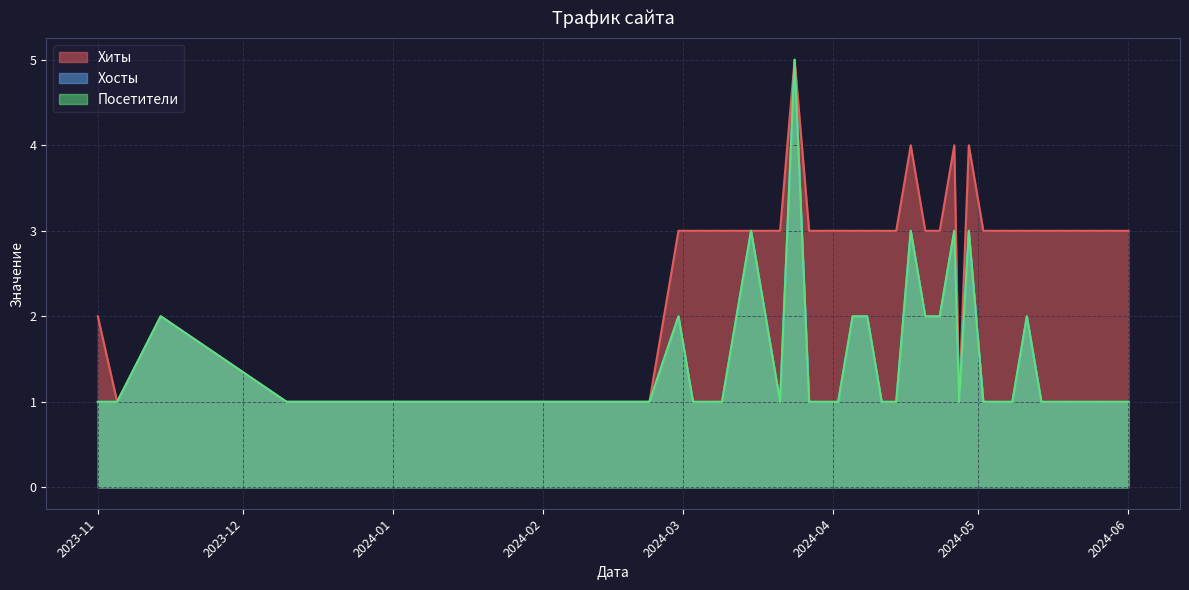

Count the Посетители values in the range 1 to 2.

35